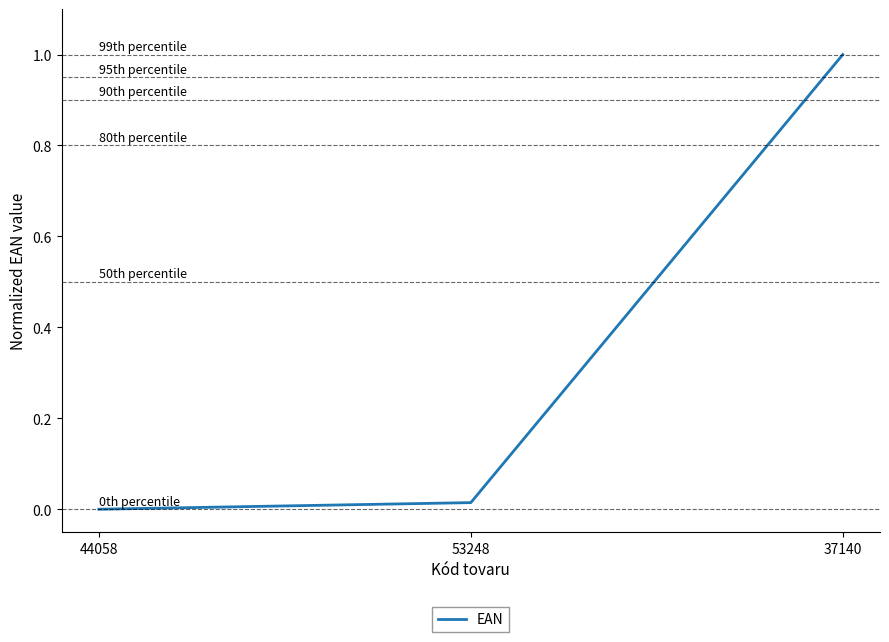

What position from the left is 37140?

3